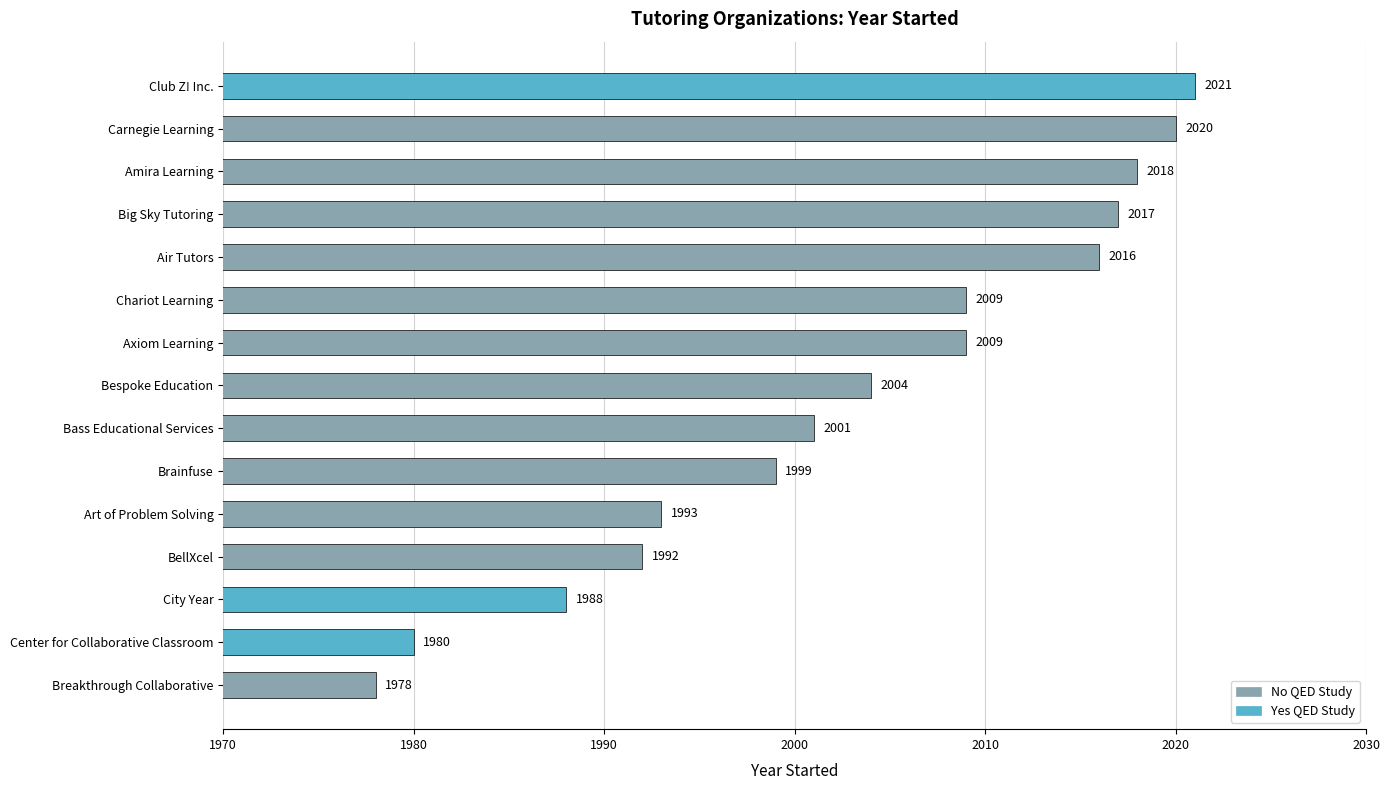

Which category has the lowest value across all series?

Breakthrough Collaborative